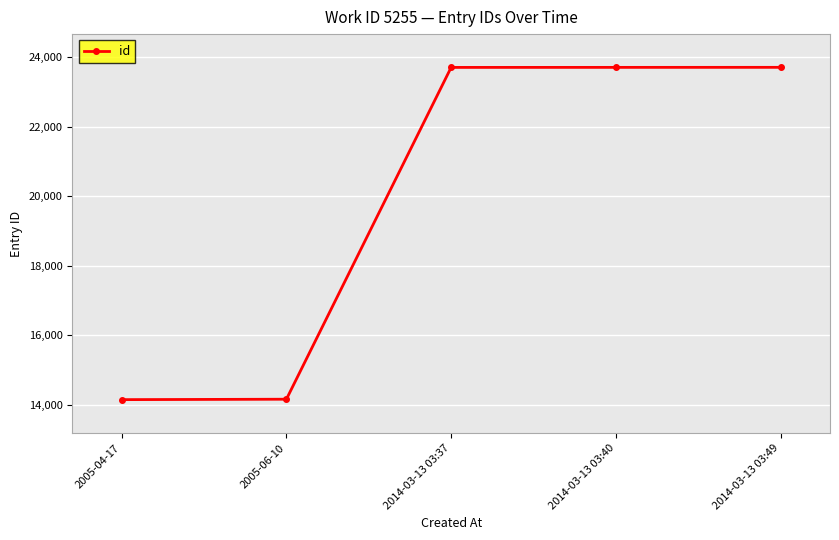

How many series are shown in this chart?

1